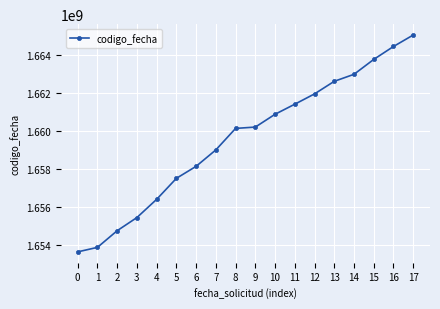

Reading left to right, transcribe all the data shown in this chart.

1653664964	1653901408	1654776666	1655467292	1656424373	1657527454	1658158475	1659021337	1660149791	1660220107	1660892881	1661422089	1661962872	1662623968	1662991614	1663774083	1664452943	1665055740